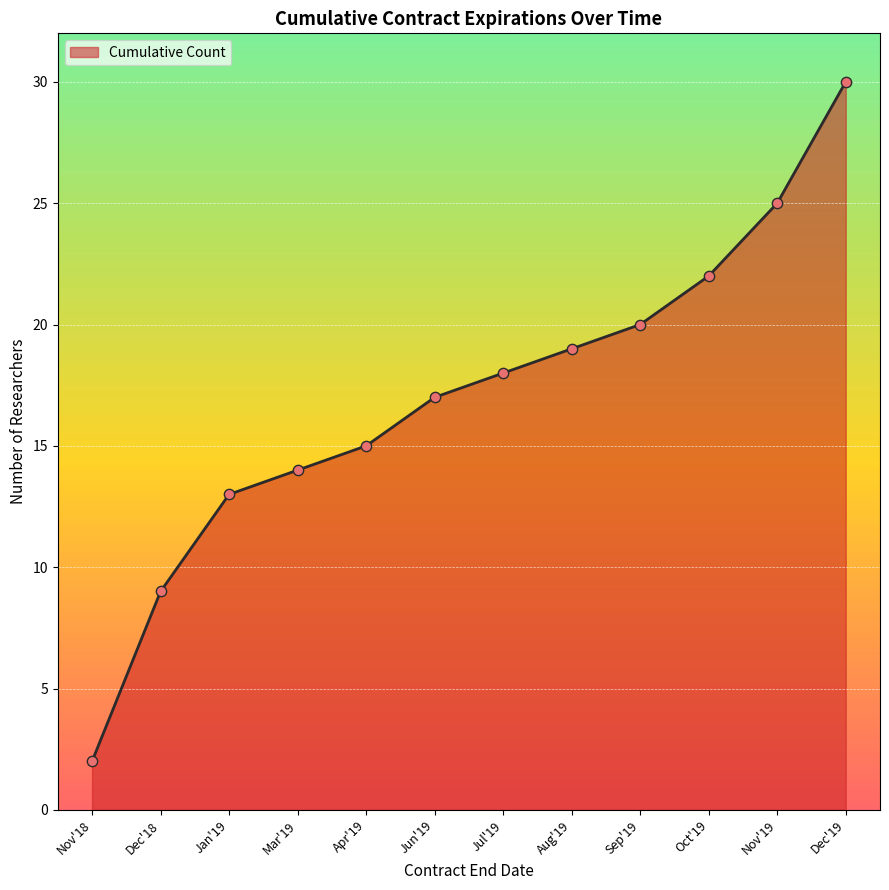

What is the ratio of the value at Jul'19 to the value at Jan'19?

1.4